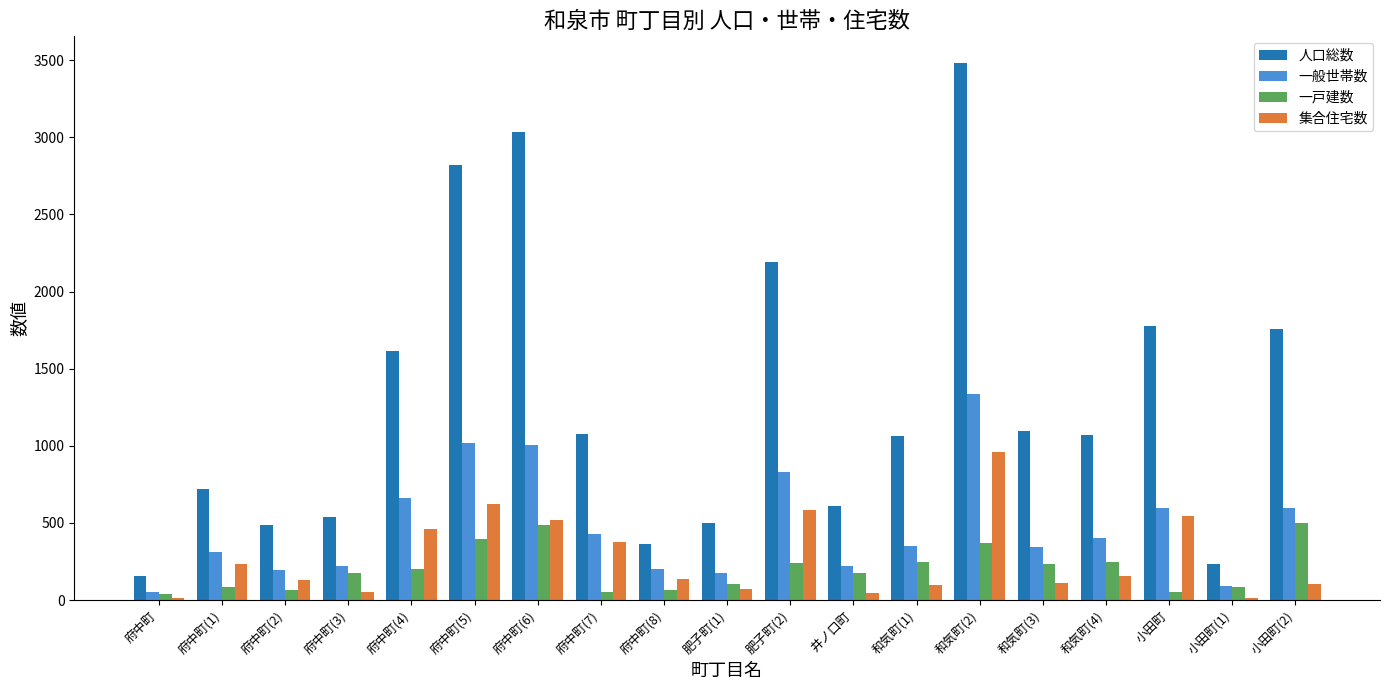

At how many categories does at least one series exceed 1192?

7